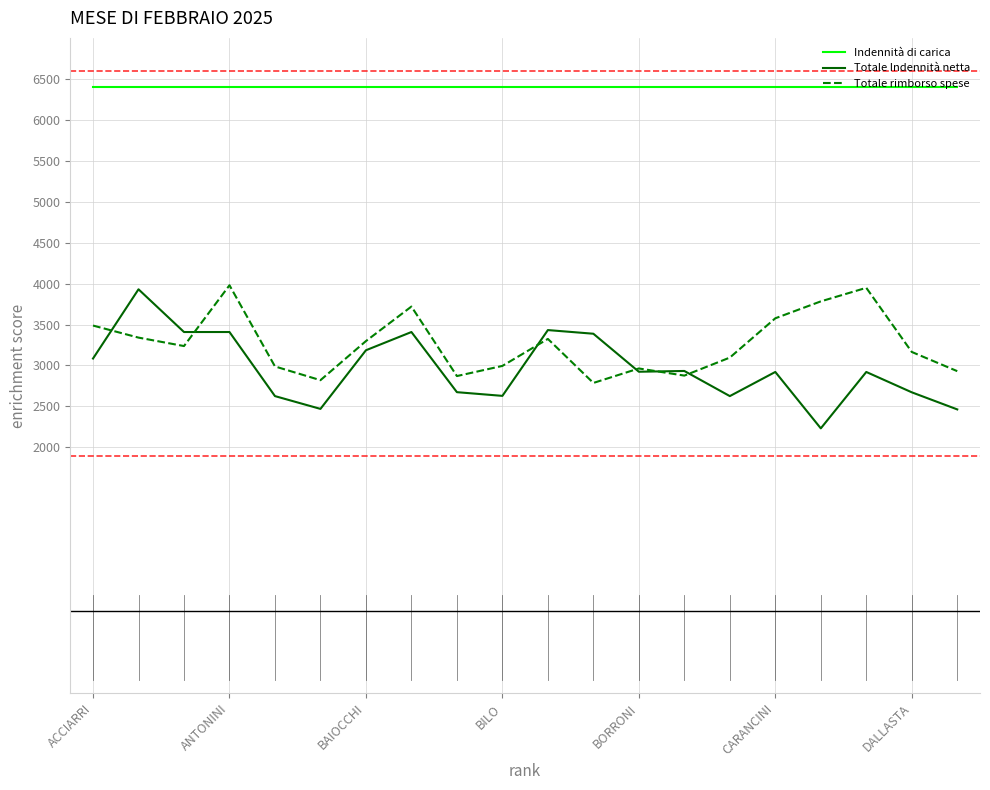

What is the highest value of the Totale rimborso spese series?

3979.2